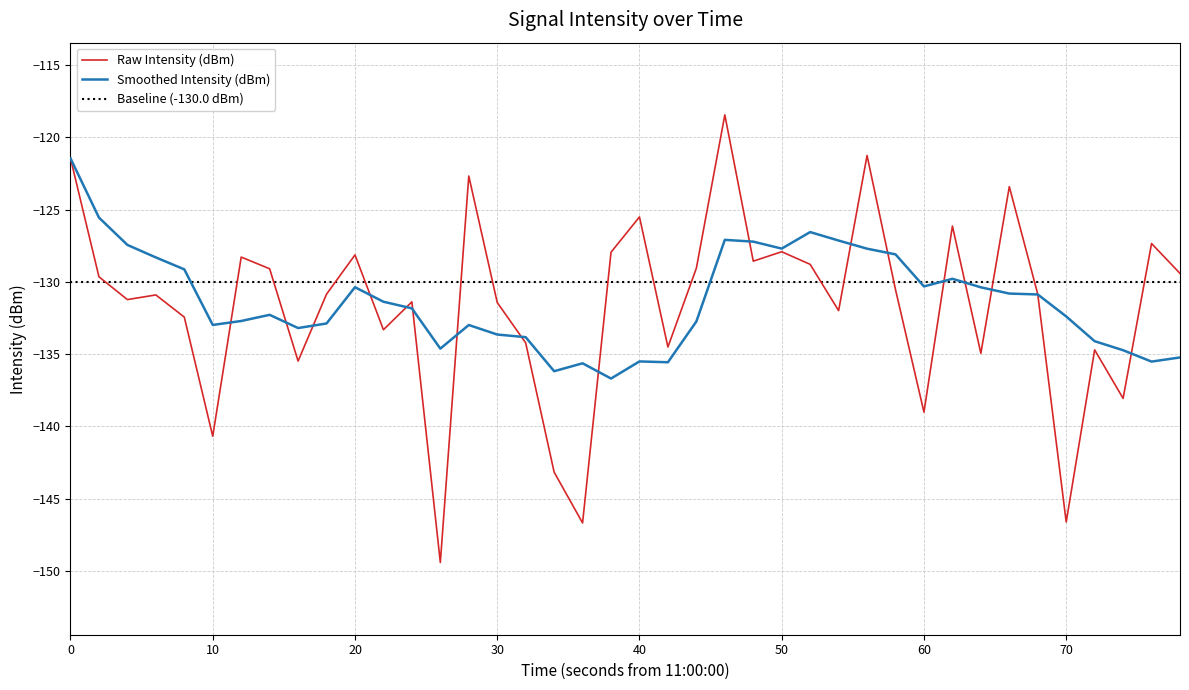

The value of Smoothed Intensity (dBm) at 70 is -132.4. True or false?

True